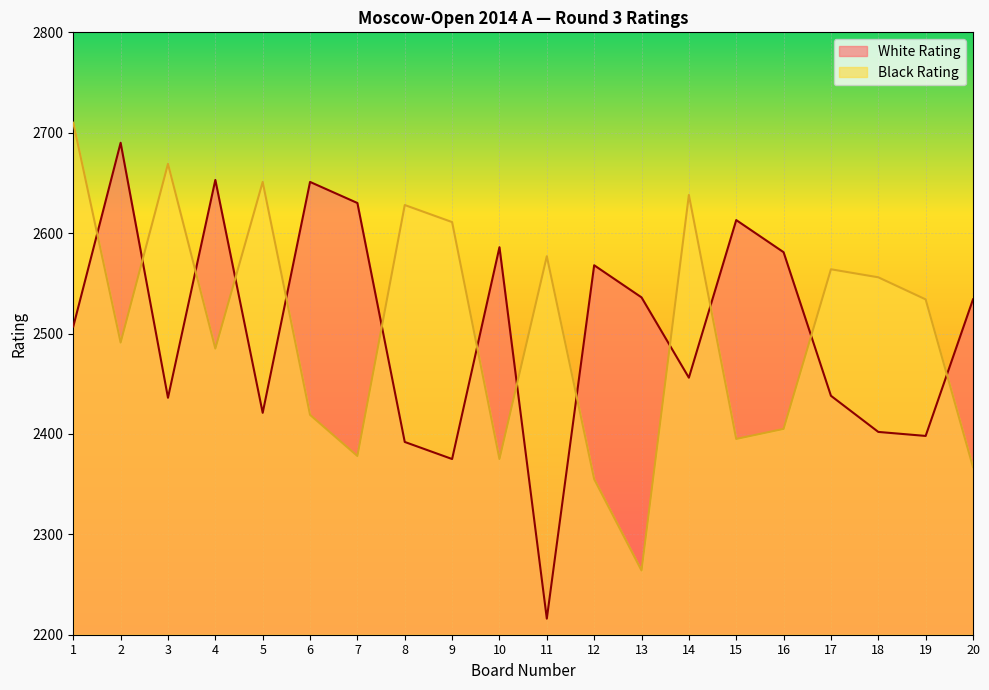

Which has a higher value, 10 or 11?

10